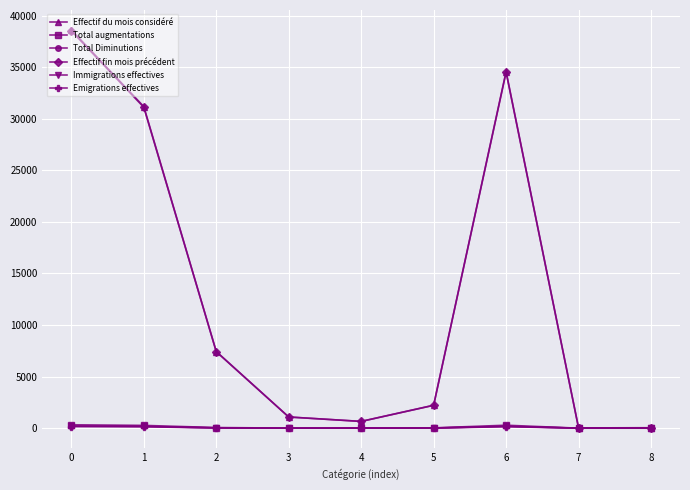

What is the difference between the Effectif fin mois précédent values at 7 and 4?

625